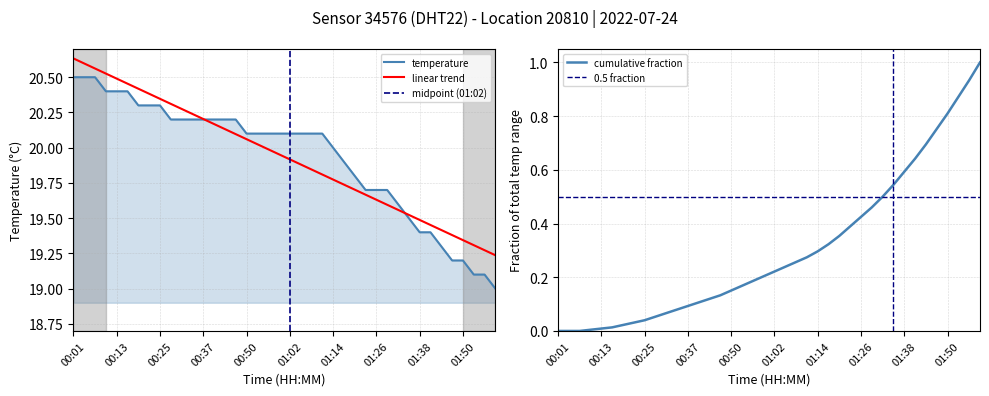

What is the difference between the maximum and minimum values?

1.5